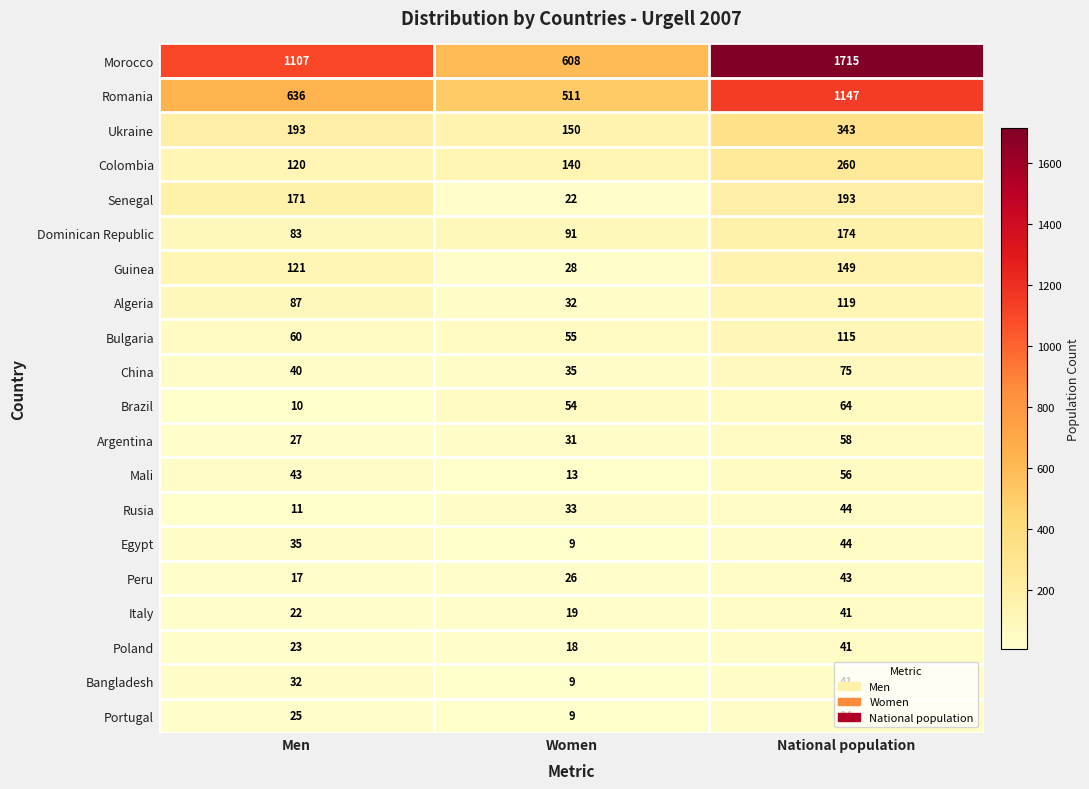

Is it true that Bangladesh equals 74 at National population?

False